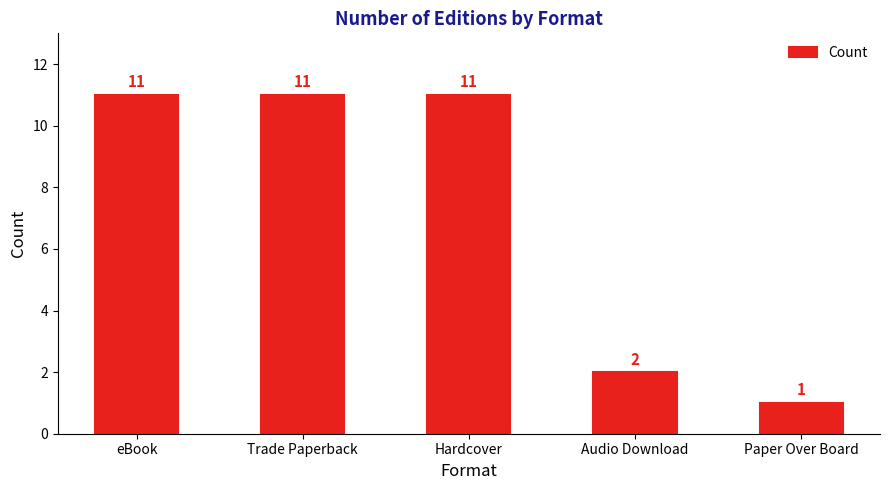

Where is the data nearest to the value 6?

Audio Download